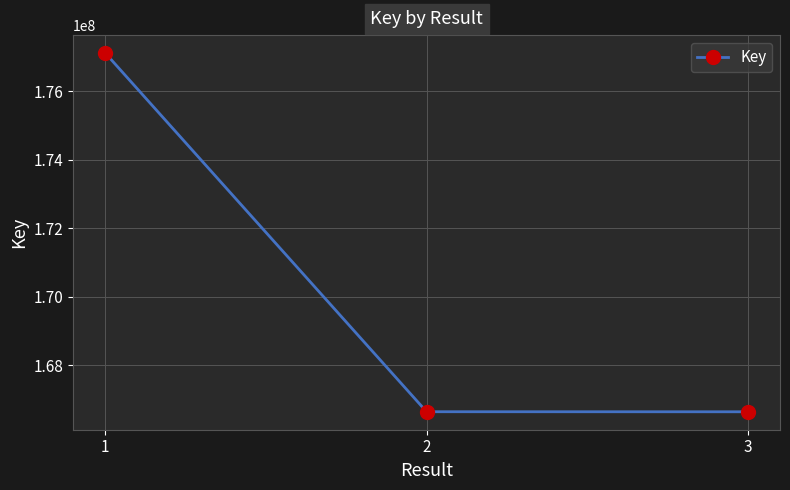

How many series are shown in this chart?

1